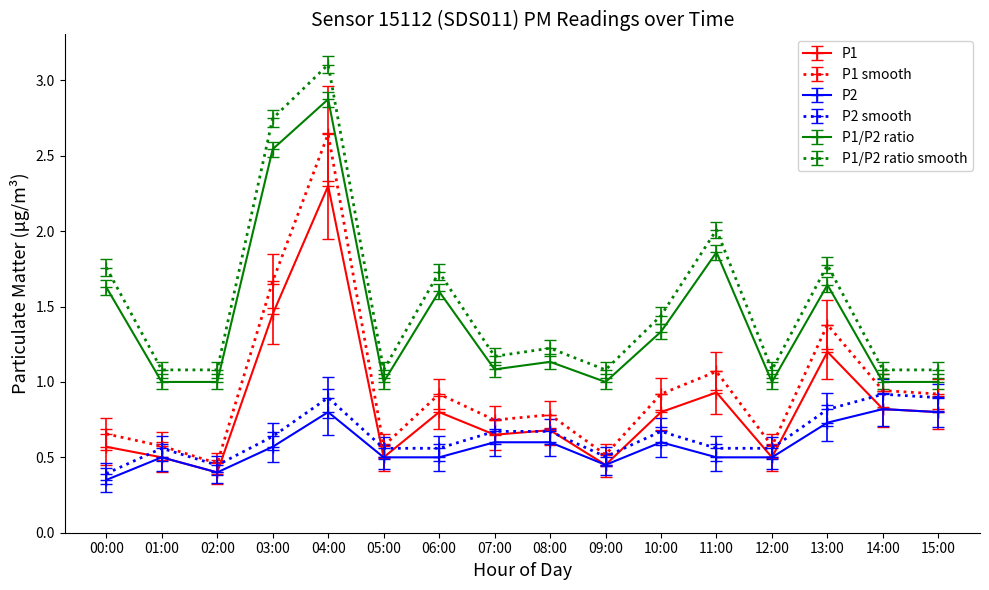

How many categories are shown in the chart?

16